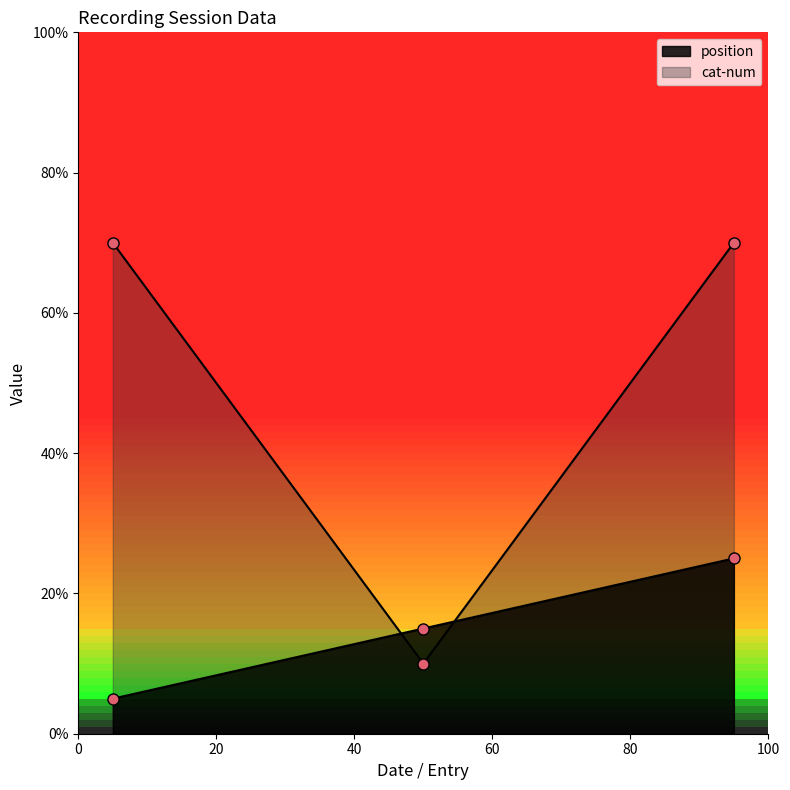

Reading left to right, transcribe all the data shown in this chart.

position: 5	15	25
cat-num: 70	10	70